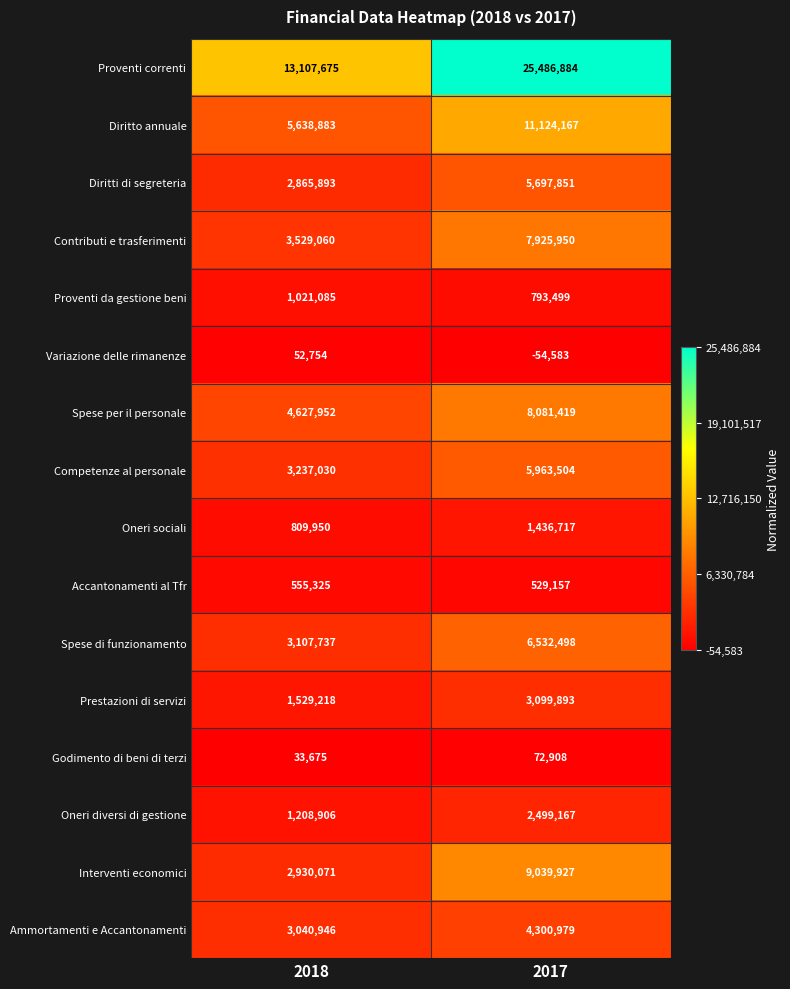

What is the difference between the highest and lowest values at 2018?

13074000